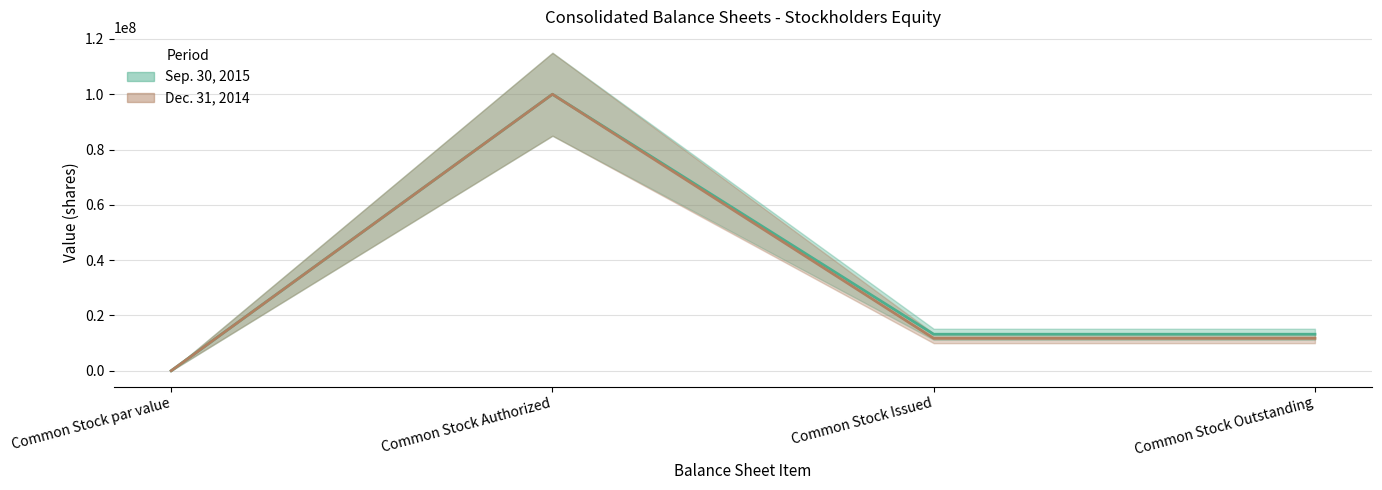

Which series has the largest range (max minus min)?

Sep. 30, 2015